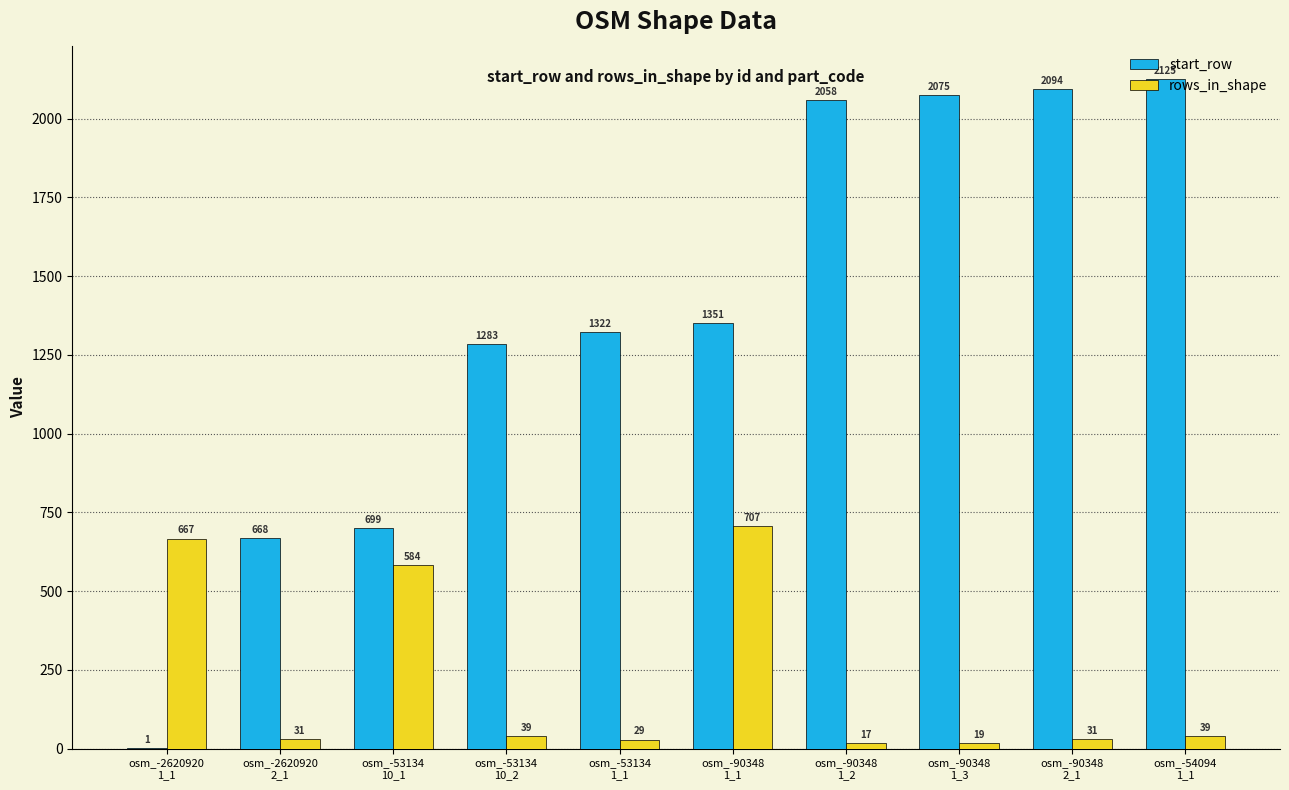

What are all the series names shown in the legend?

start_row, rows_in_shape